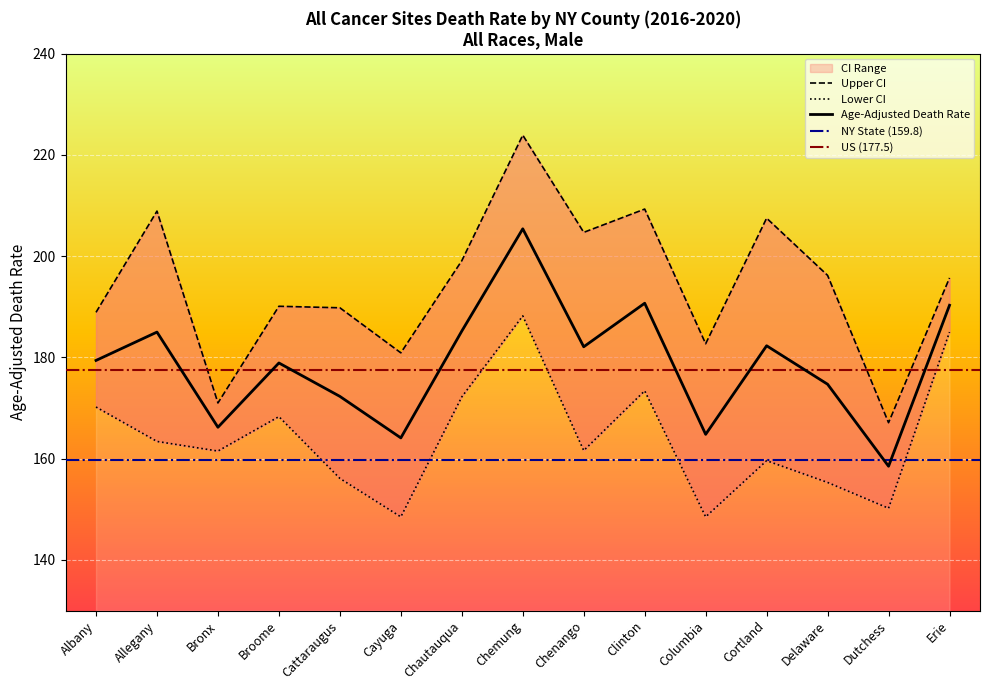

What is the average value of the Lower CI series?

164.1